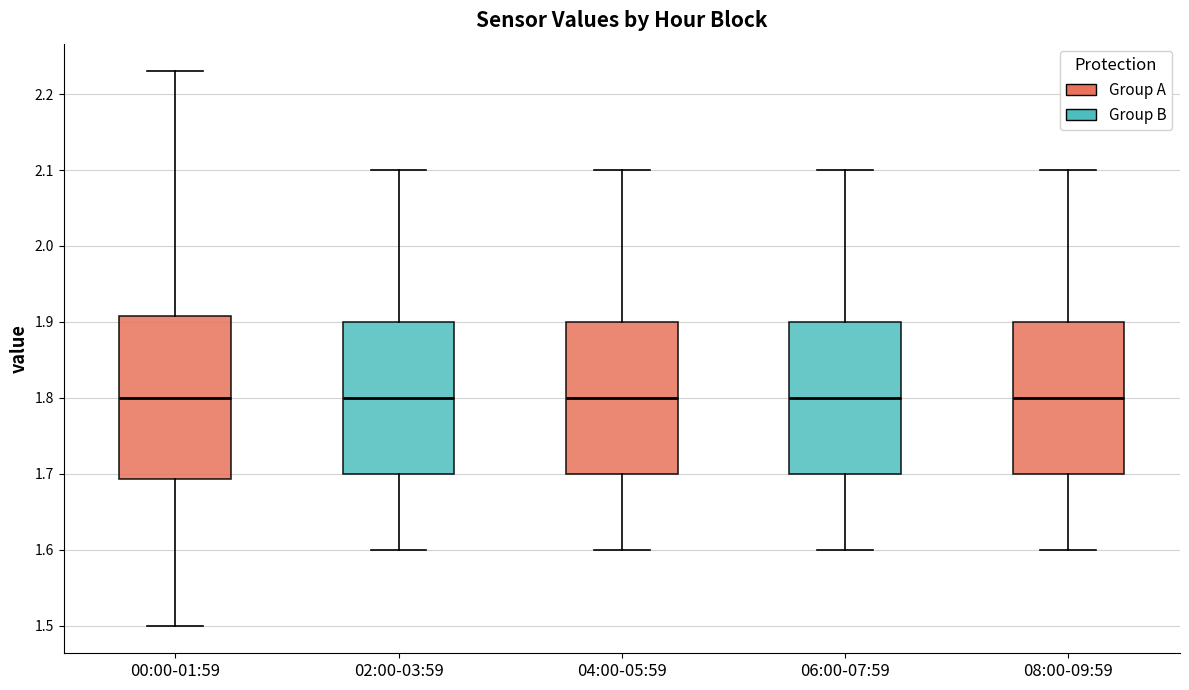

Reading left to right, read every box against the y-axis: the position of its median line, the range the box covers, and the ends of its whiskers. The values are not printed on the chart, so give them approximately, as read against the axis.

00:00-01:59: median 1.80, box 1.69 to 1.91, whiskers 1.50 to 2.23
02:00-03:59: median 1.80, box 1.70 to 1.90, whiskers 1.60 to 2.10
04:00-05:59: median 1.80, box 1.70 to 1.90, whiskers 1.60 to 2.10
06:00-07:59: median 1.80, box 1.70 to 1.90, whiskers 1.60 to 2.10
08:00-09:59: median 1.80, box 1.70 to 1.90, whiskers 1.60 to 2.10